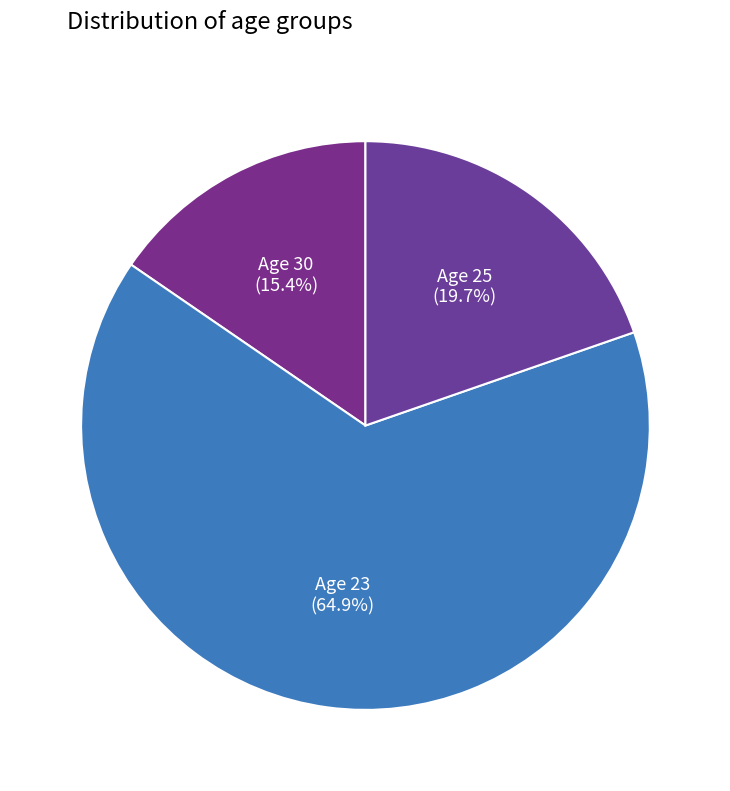

Count the number of slices in the pie.

3